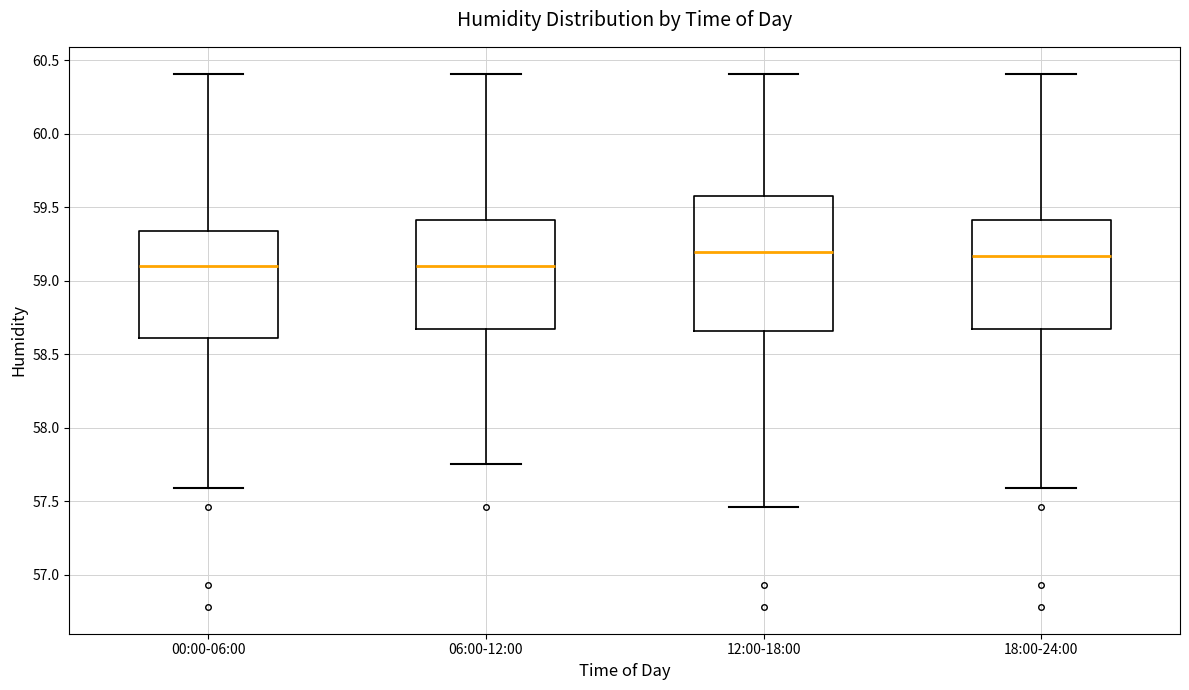

Reading left to right, transcribe this box plot: for each box, give where its median line is, the range the box spans, and where its two whiskers end, as read against the y-axis. The values are not printed on the chart, so give them approximately, as read against the axis.

00:00-06:00: median 59.10, box 58.60 to 59.35, whiskers 57.60 to 60.40
06:00-12:00: median 59.10, box 58.70 to 59.40, whiskers 57.75 to 60.40
12:00-18:00: median 59.20, box 58.65 to 59.60, whiskers 57.45 to 60.40
18:00-24:00: median 59.15, box 58.70 to 59.40, whiskers 57.60 to 60.40